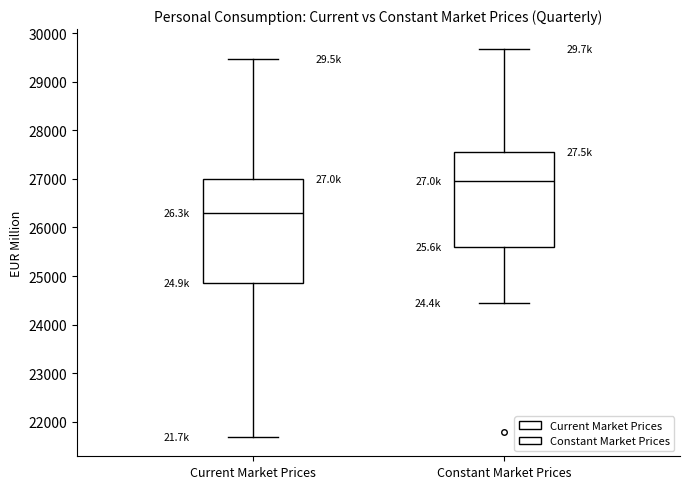

Which box has the lowest median line?

Current Market Prices